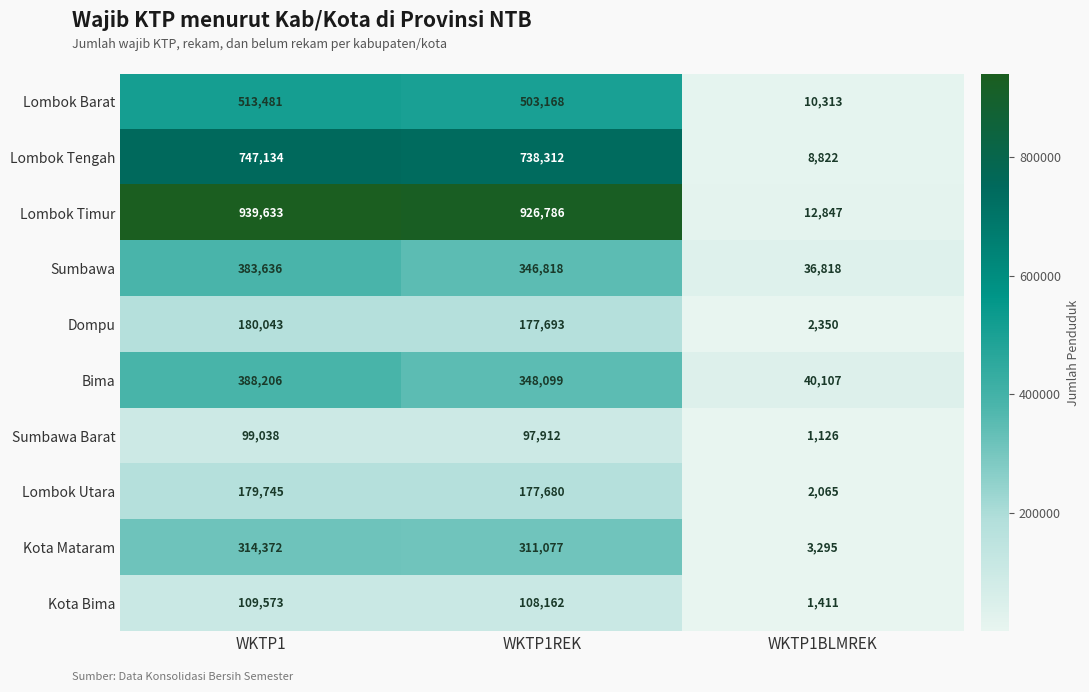

Between WKTP1 and WKTP1BLMREK, which series saw the biggest shift?

Lombok Timur